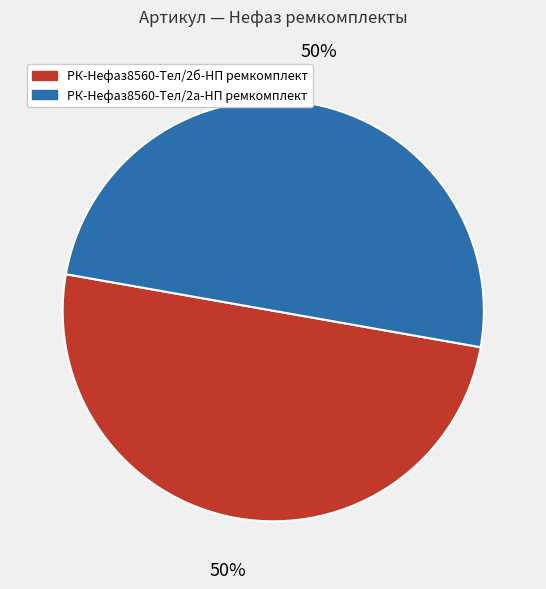

Do РК-Нефаз8560-Тел/2б-НП ремкомплект and РК-Нефаз8560-Тел/2а-НП ремкомплект together represent more than half of the pie?

Yes